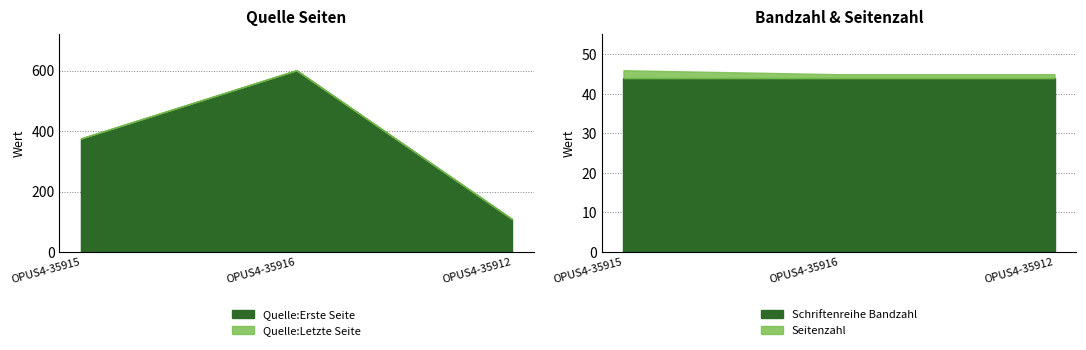

Is it true that Quelle:Erste Seite equals 25 at OPUS4-35912?

False